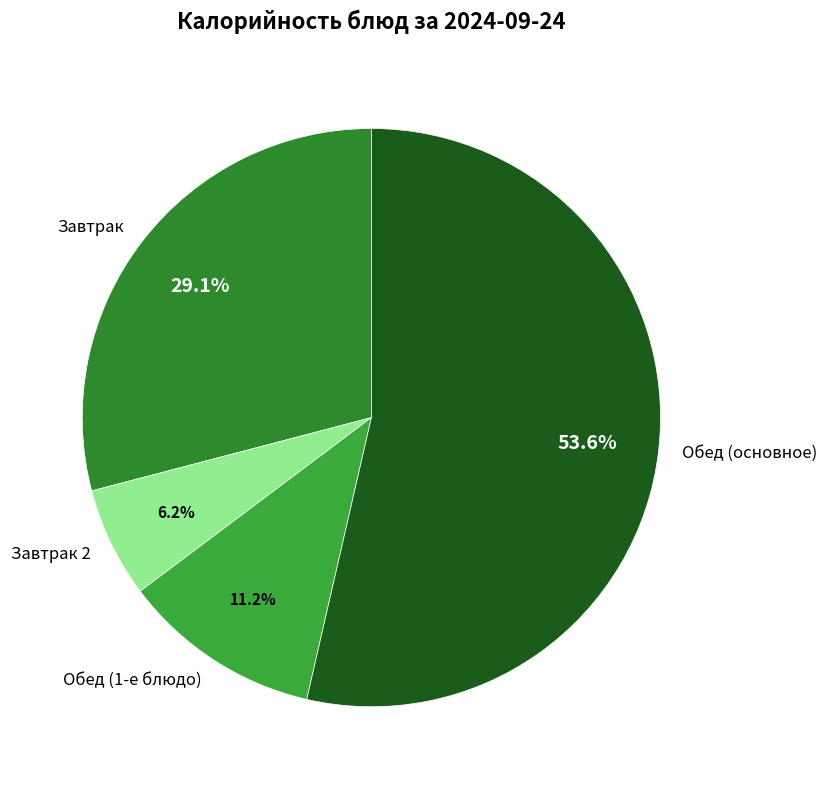

What percentage is NOT represented by Обед (1-е блюдо)?

88.8%